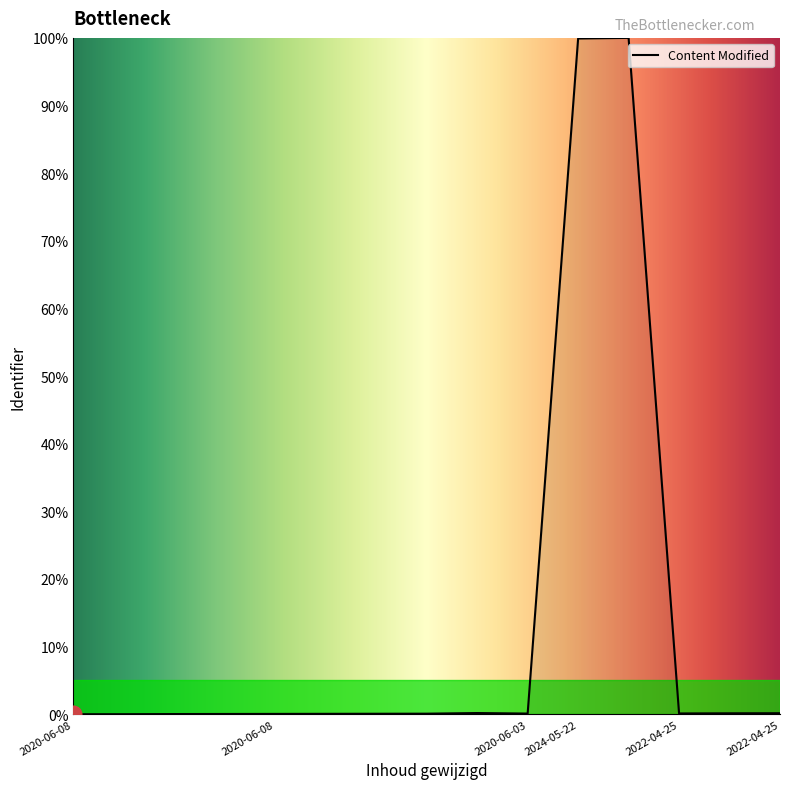

What is the maximum value shown in the chart?

100.0